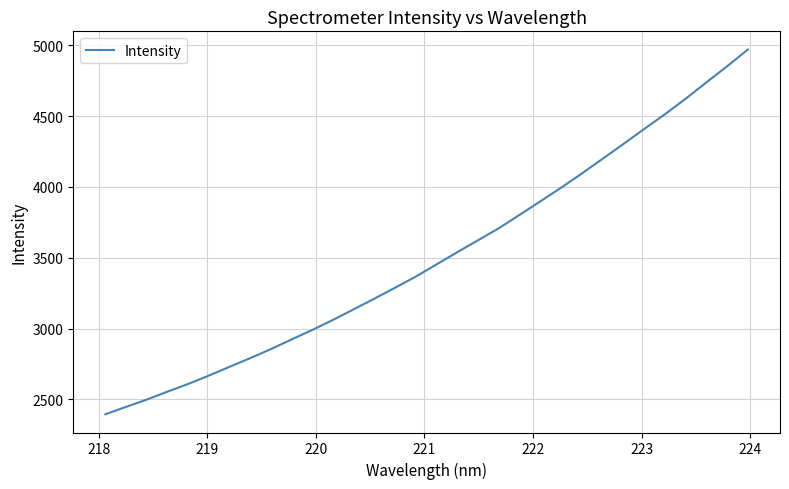

True or false: there are more than 2 points higher than both neighbors.

False